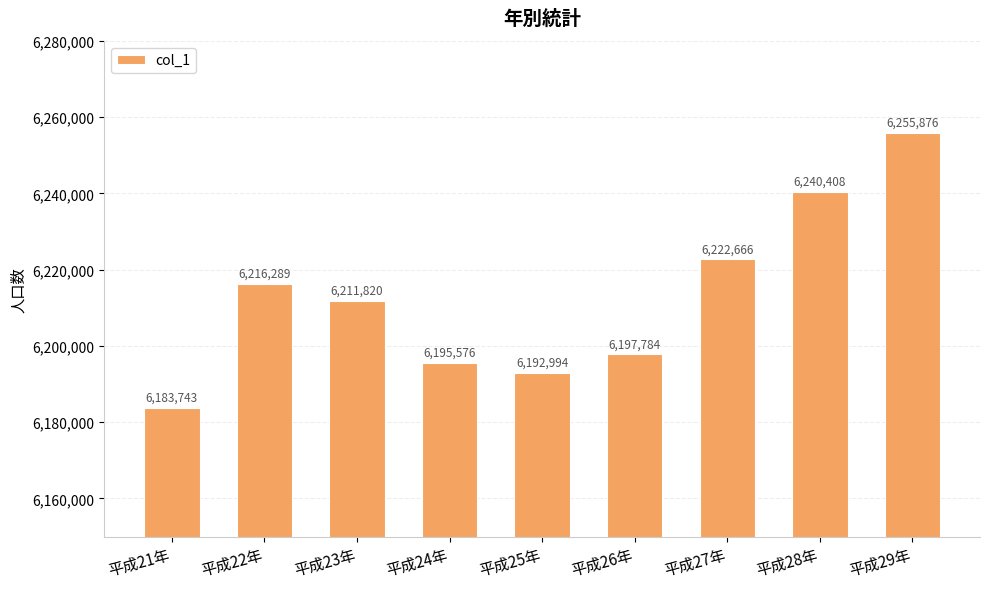

Which has a higher value, 平成24年 or 平成26年?

平成26年